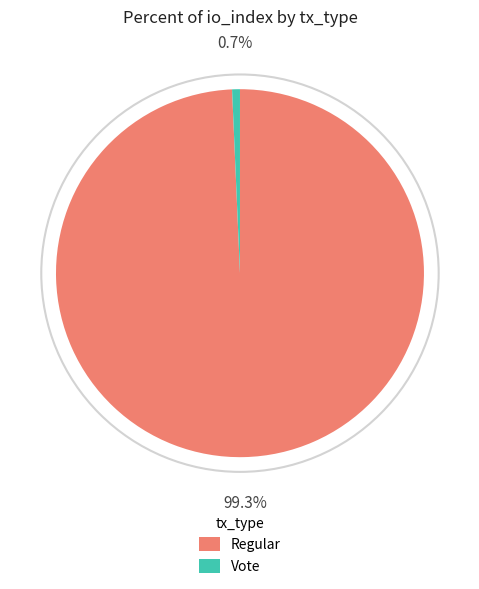

The Regular slice represents 99% of the pie. True or false?

True